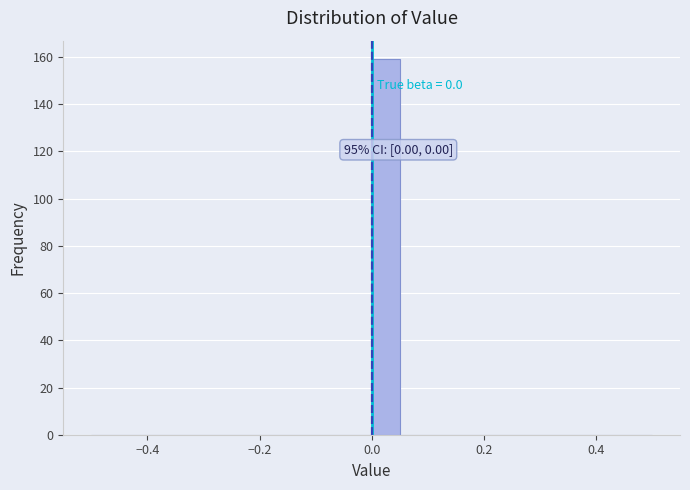

Read against the x-axis, roughly where is the centre of the tallest bar?

0.02